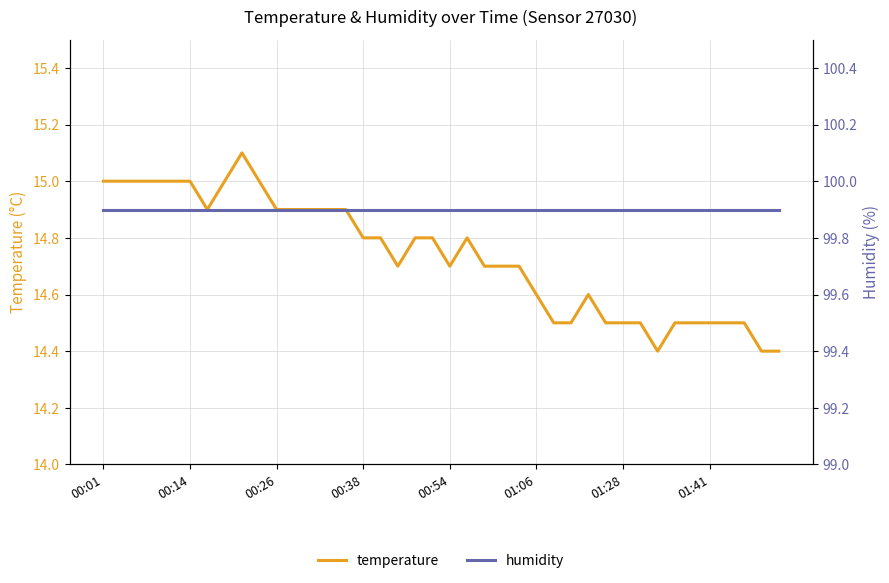

Is it true that temperature equals 15.0 at 00:01?

True